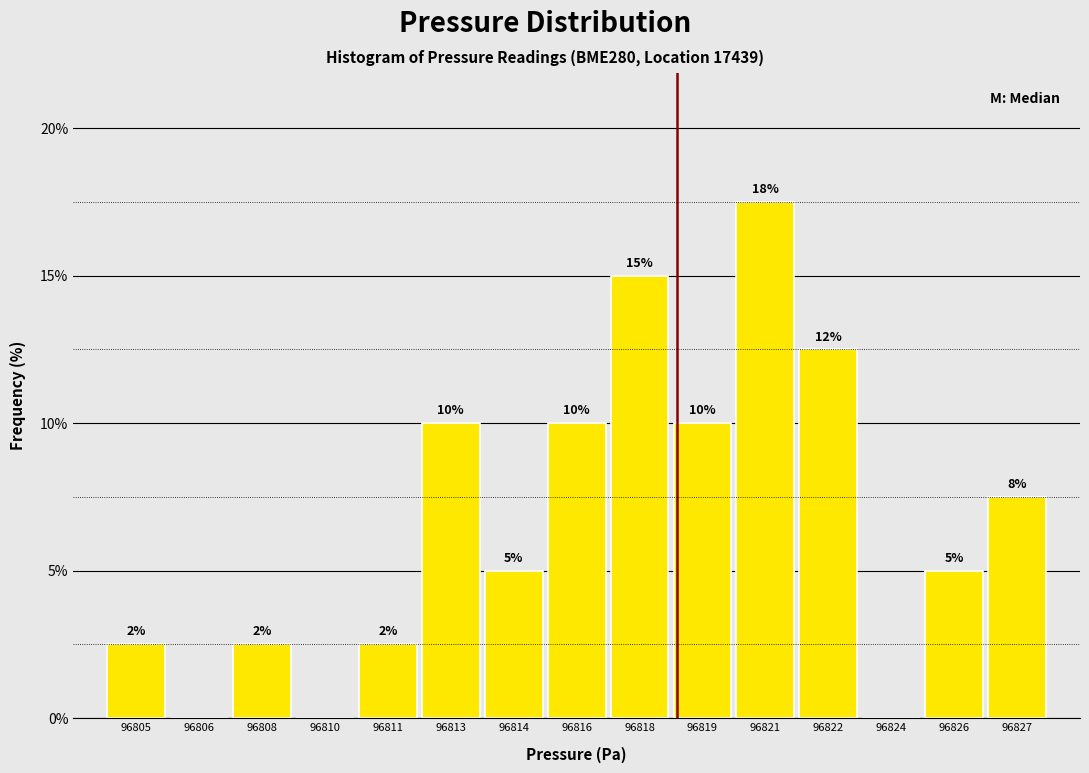

Where does the data first go above 5?

96813